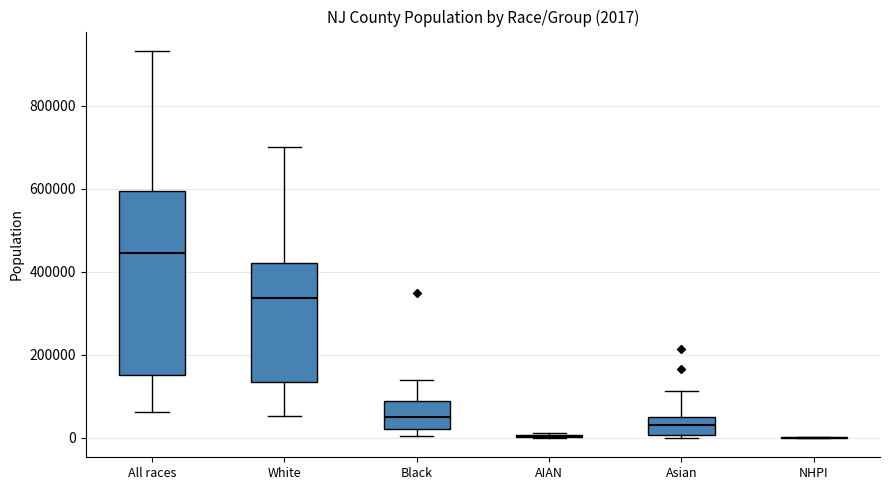

Which box is the tallest, from its lower edge to its upper edge?

All races